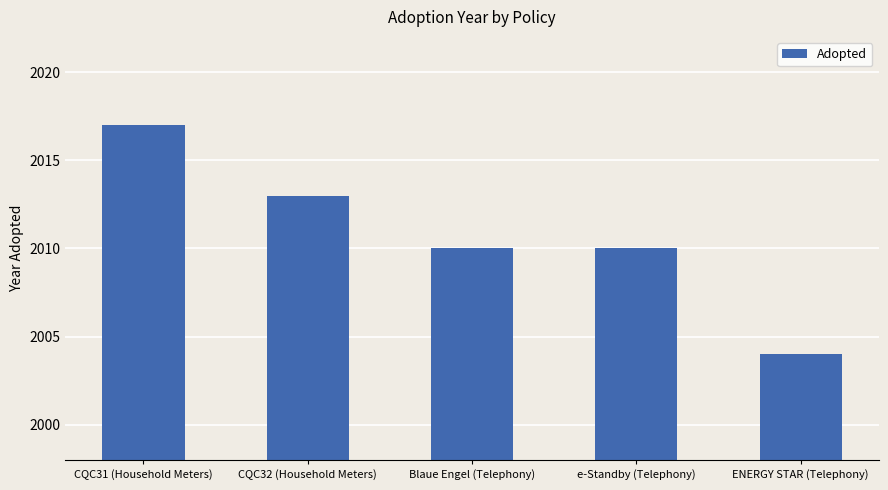

Reading left to right, transcribe all the data shown in this chart.

2017	2013	2010	2010	2004